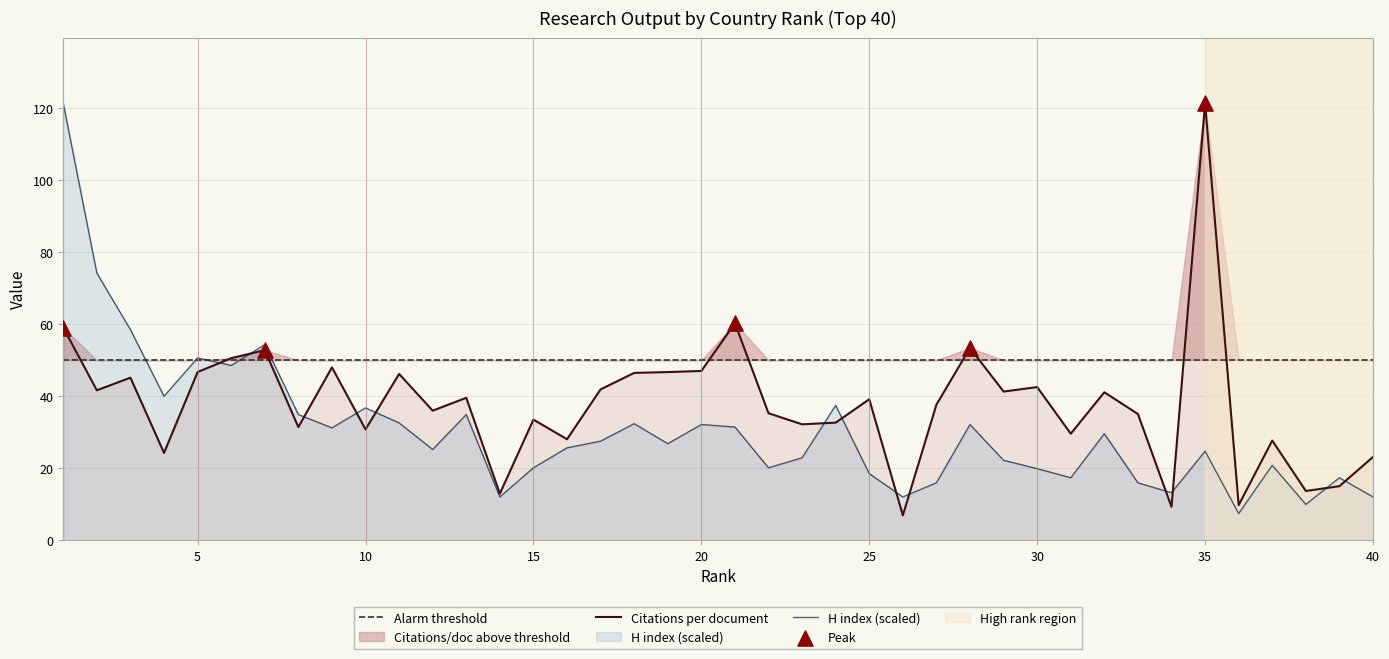

At how many categories does at least one series exceed 28?

32